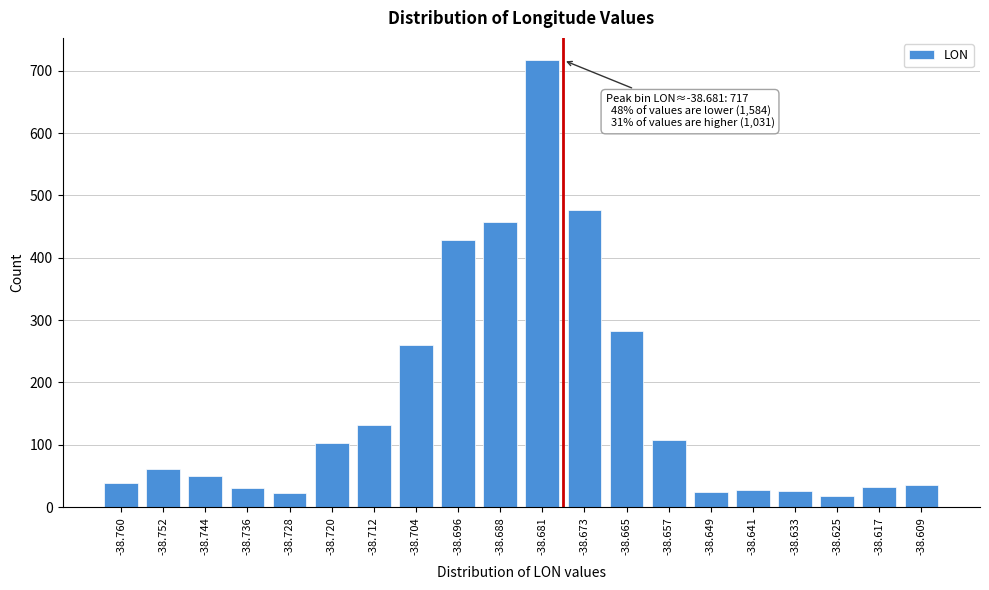

What is the sum of the values at -38.665 and -38.649?

307